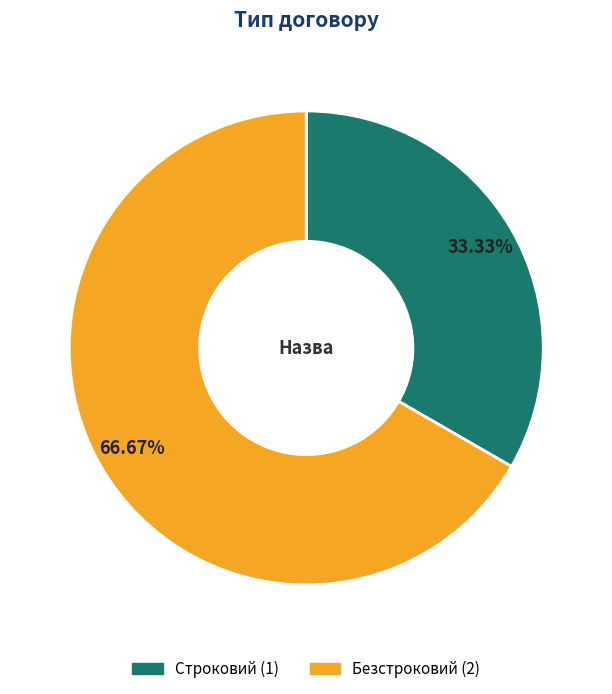

The Безстроковий slice represents 55% of the pie. True or false?

False